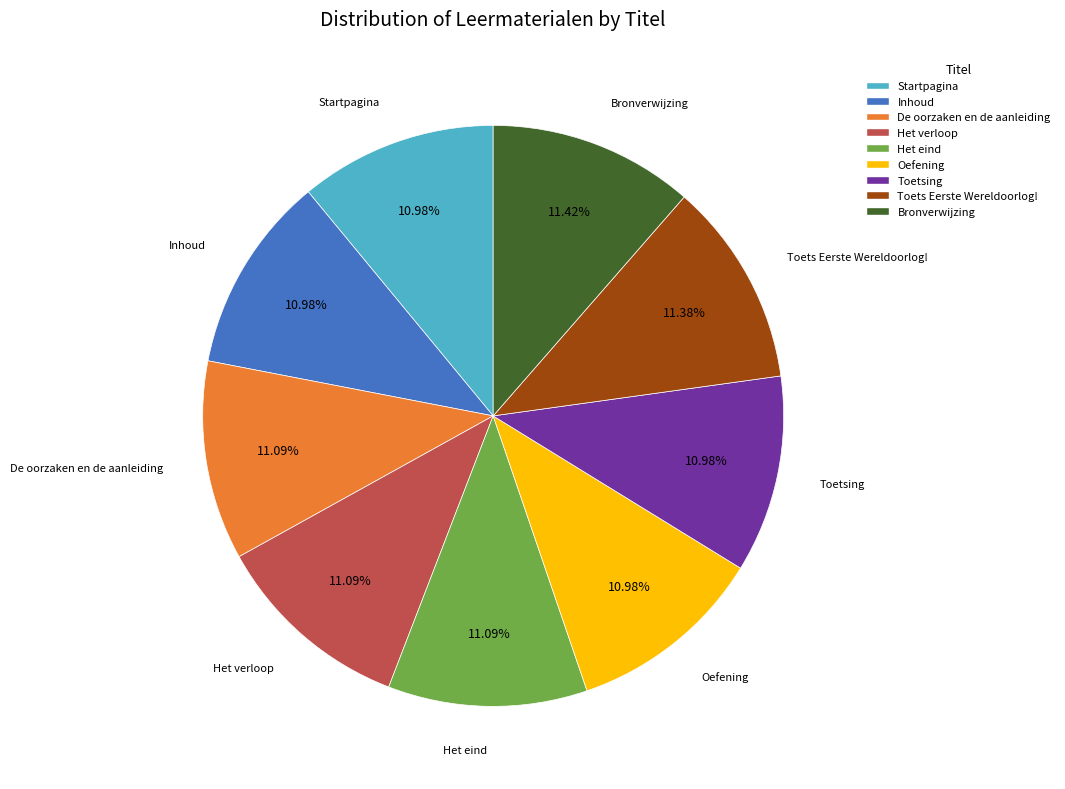

How much of the chart is everything except Inhoud?

89.0%